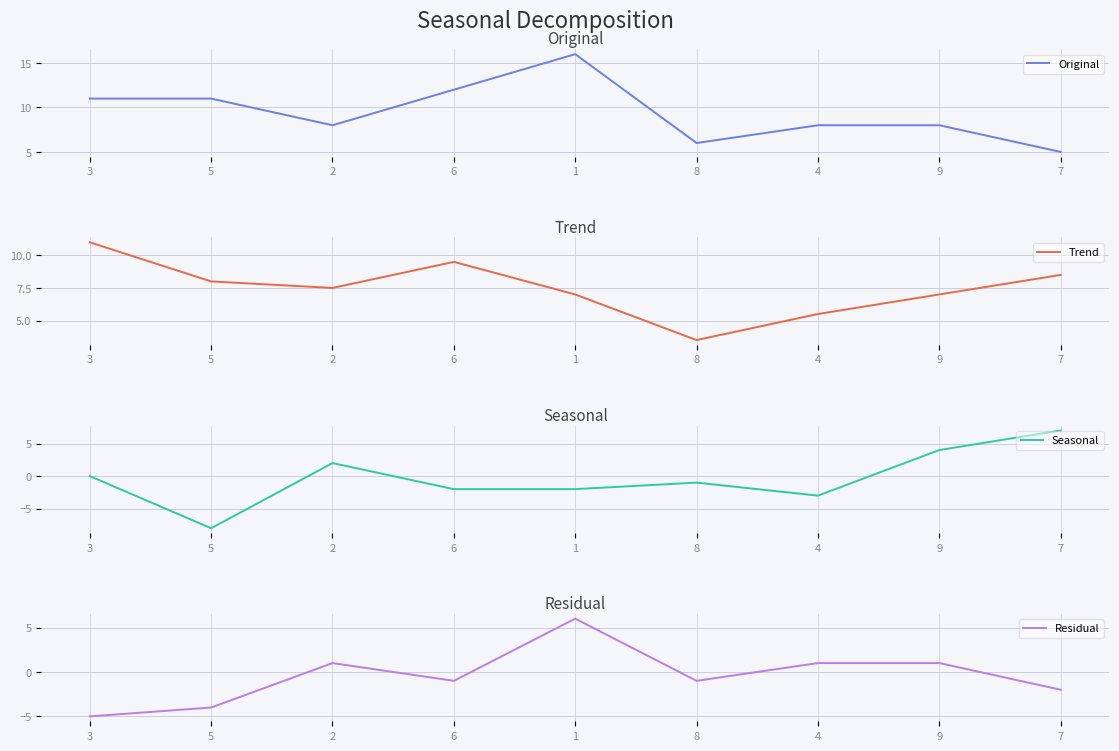

What is the total value across all series at 5?

7.0